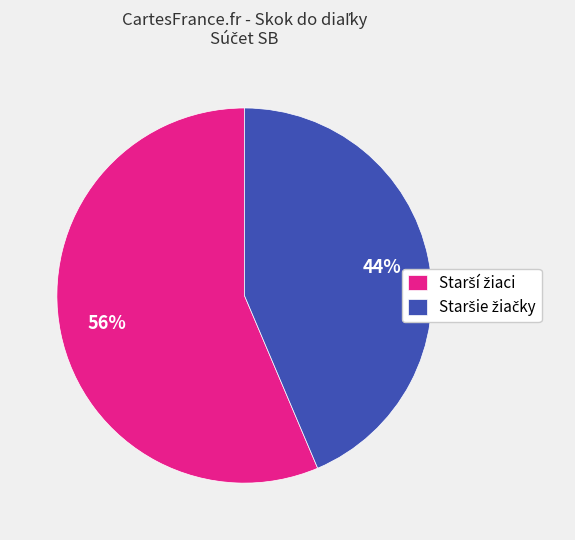

How many slices are in this pie chart?

2